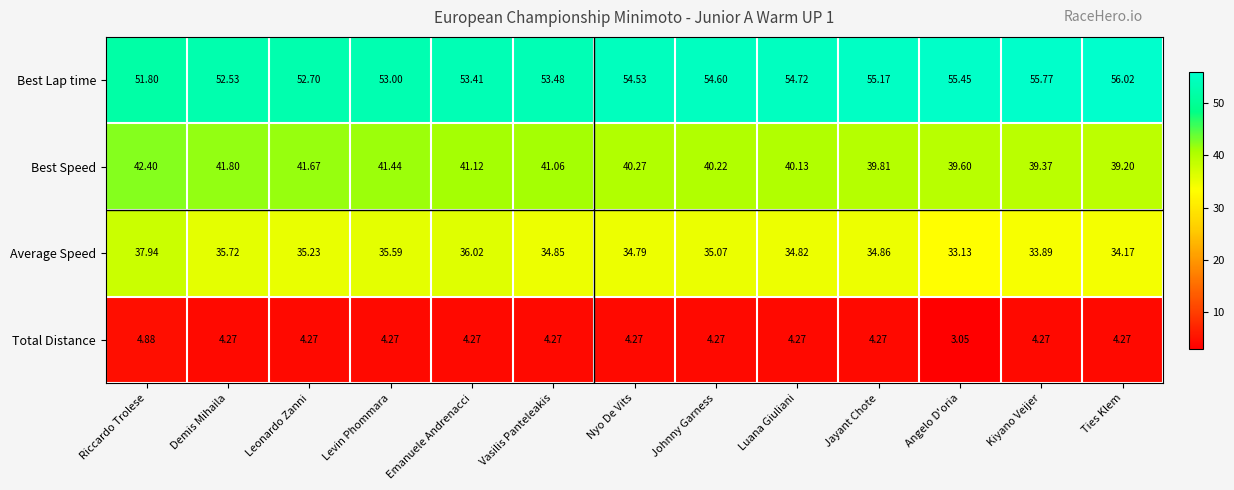

At which category is the sum across all series the highest?

Riccardo Trolese